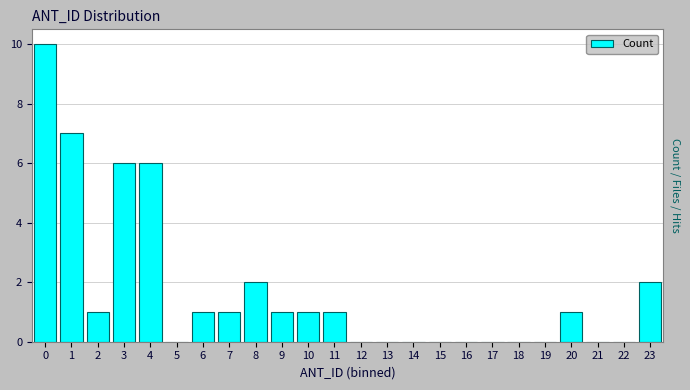

Reading right to left, list all the values displayed in this chart.

23=2	22=0	21=0	20=1	19=0	18=0	17=0	16=0	15=0	14=0	13=0	12=0	11=1	10=1	9=1	8=2	7=1	6=1	5=0	4=6	3=6	2=1	1=7	0=10